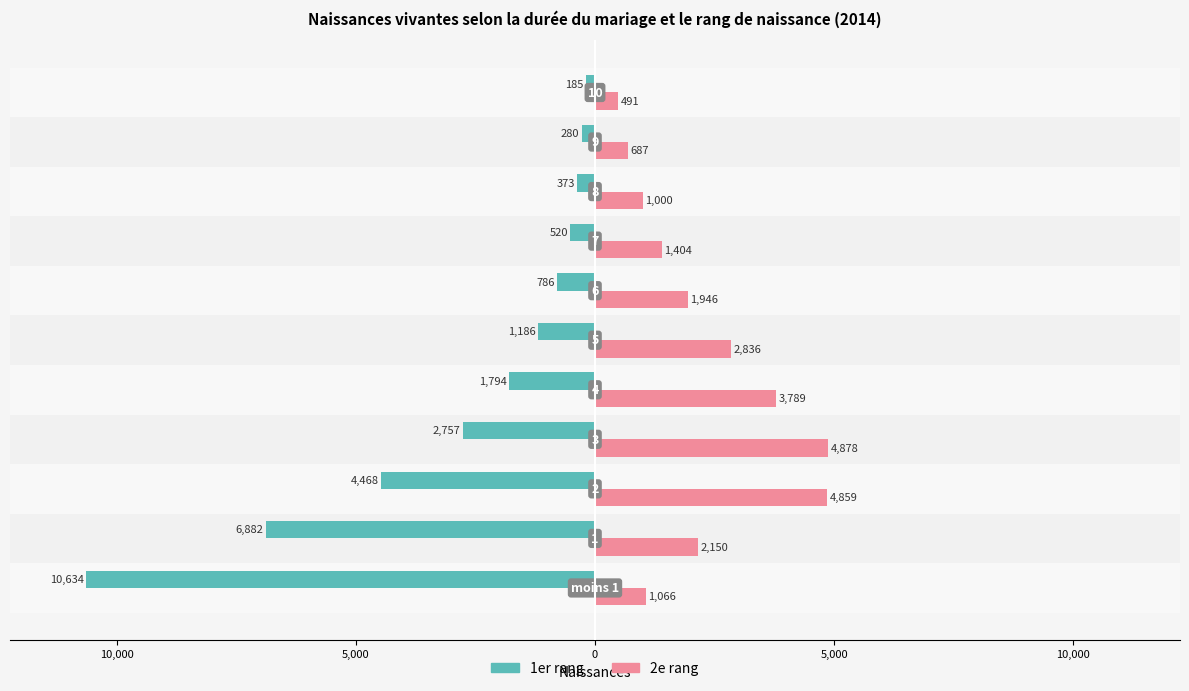

What are all the series names shown in the legend?

1er rang, 2e rang